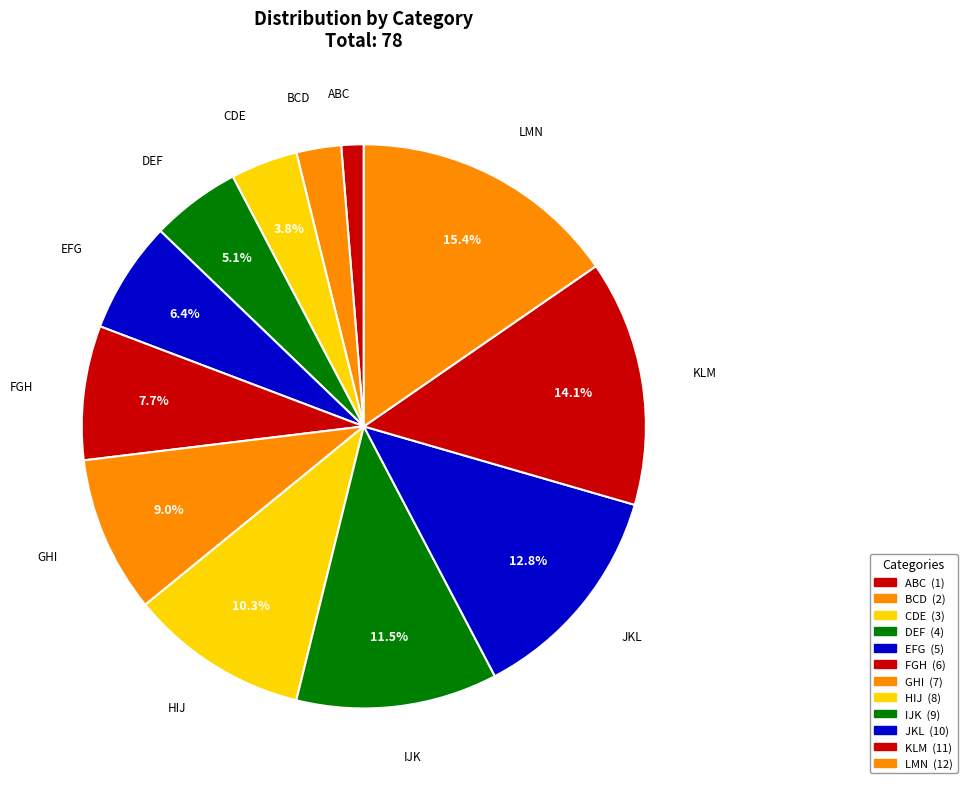

How many slices are in this pie chart?

12